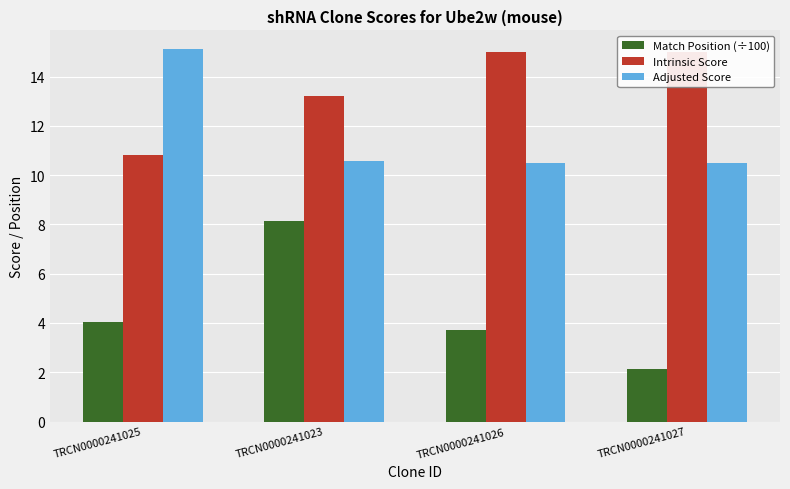

True or false: Adjusted Score has a value of 15.5 at TRCN0000241027.

False